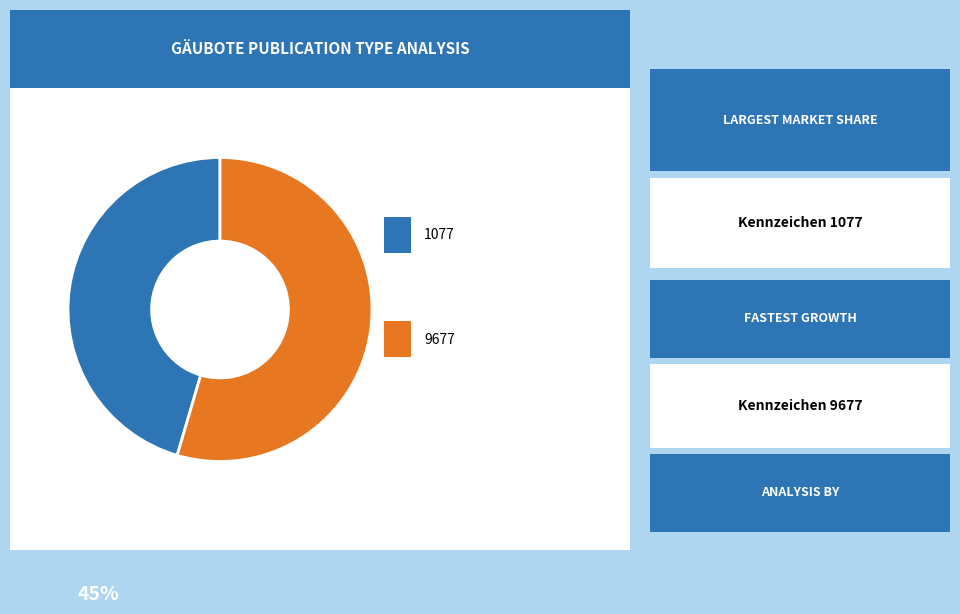

Count the number of slices in the pie.

2